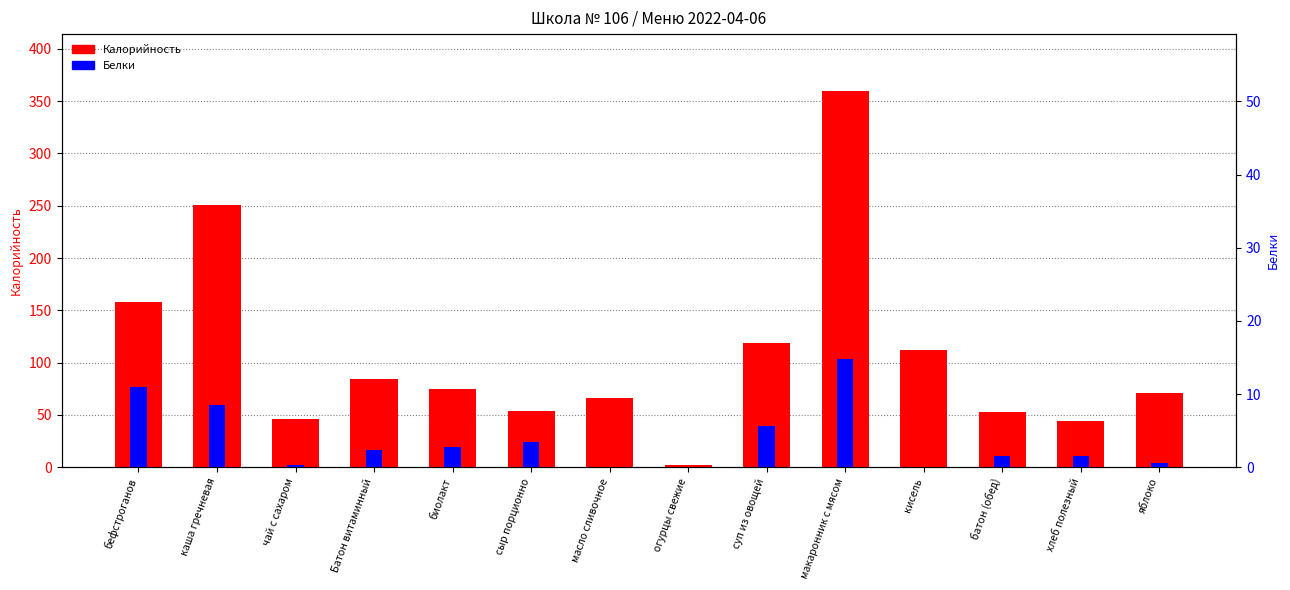

Reading right to left, extract all data points from this chart.

Калорийность: яблоко=71.0	хлеб полезный=44.1	батон (обед)=53.2	кисель=112.0	макаронник с мясом=360.0	суп из овощей=119.0	огурцы свежие=2.0	масло сливочное=66.0	сыр порционно=54.0	биолакт=75.0	Батон витаминный=84.0	чай с сахаром=46.0	каша гречневая=251.0	бефстроганов=158.0
Белки: яблоко=0.6	хлеб полезный=1.5	батон (обед)=1.5	кисель=0.0	макаронник с мясом=14.8	суп из овощей=5.6	огурцы свежие=0.1	масло сливочное=0.1	сыр порционно=3.5	биолакт=2.8	Батон витаминный=2.4	чай с сахаром=0.3	каша гречневая=8.5	бефстроганов=11.0